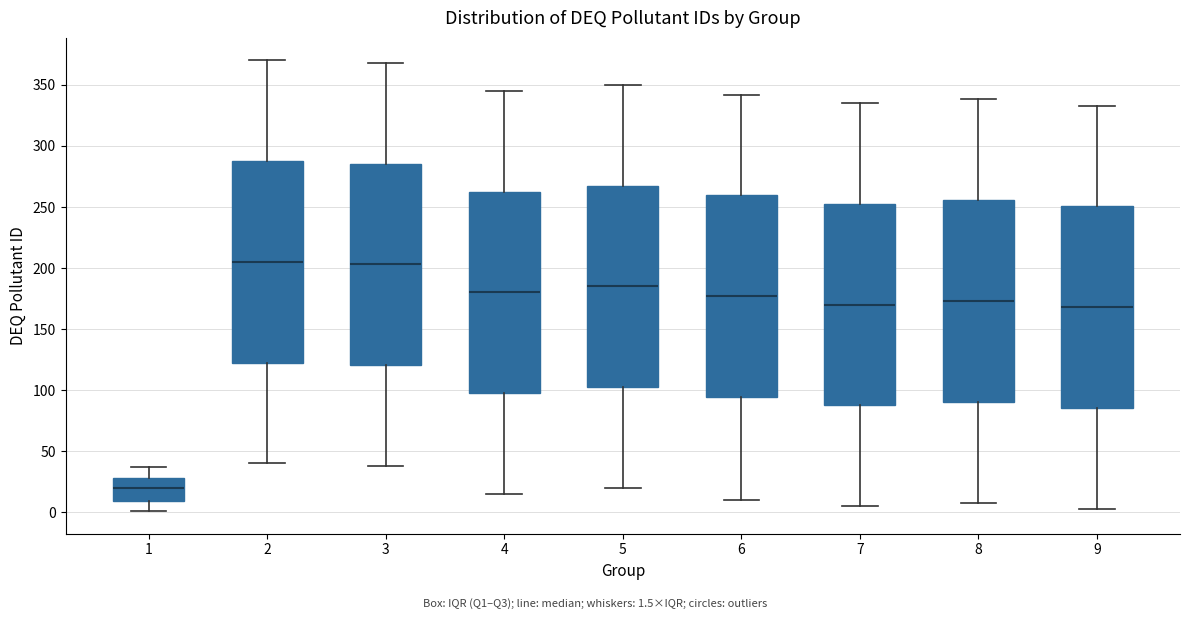

Which box has the lowest median line?

1